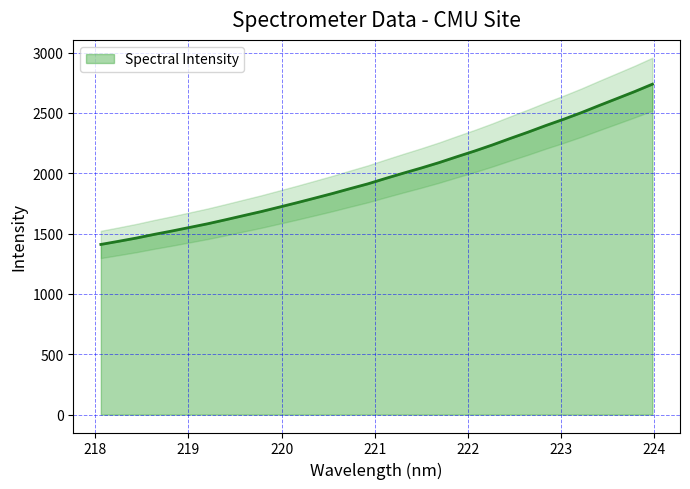

Which label corresponds to the smallest value in the chart?

218.0596